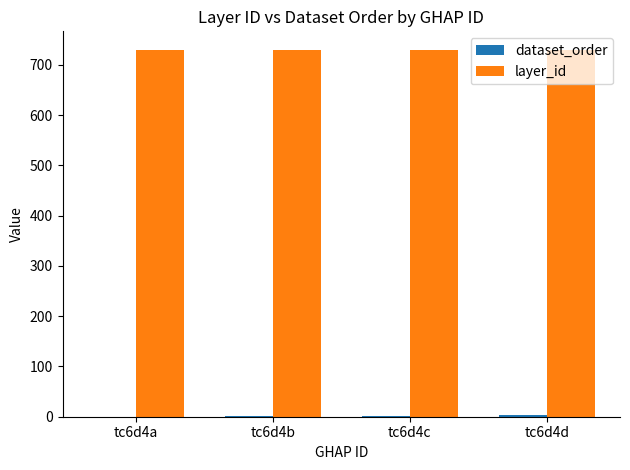

The value of layer_id at tc6d4d is 730. True or false?

True